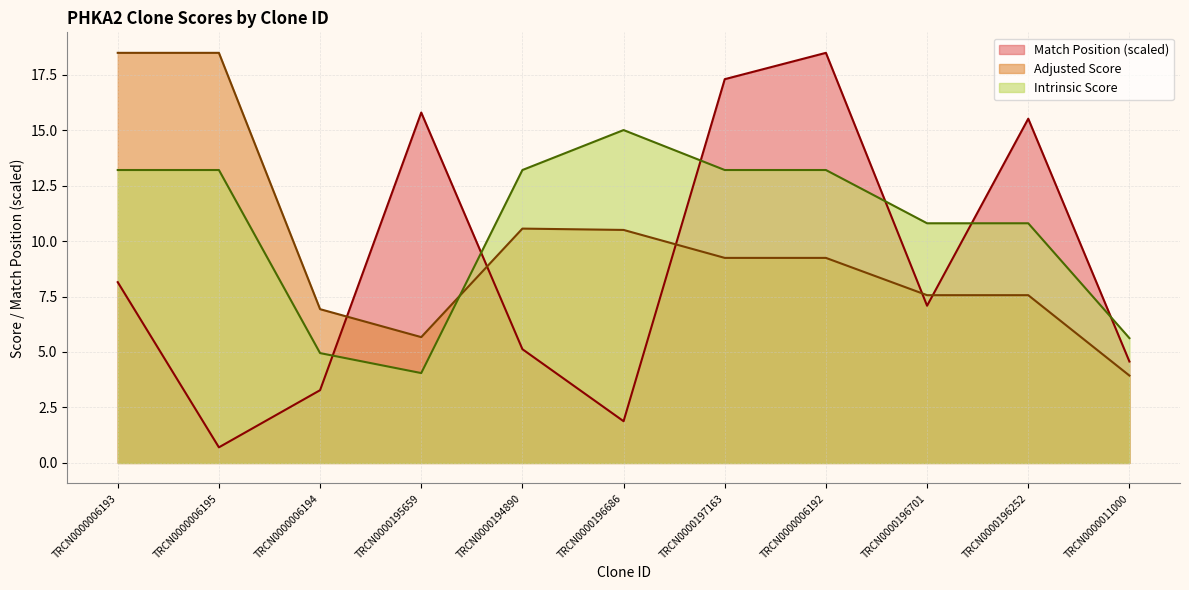

What is the value of the Match Position point at the 9th from the left?

7.1